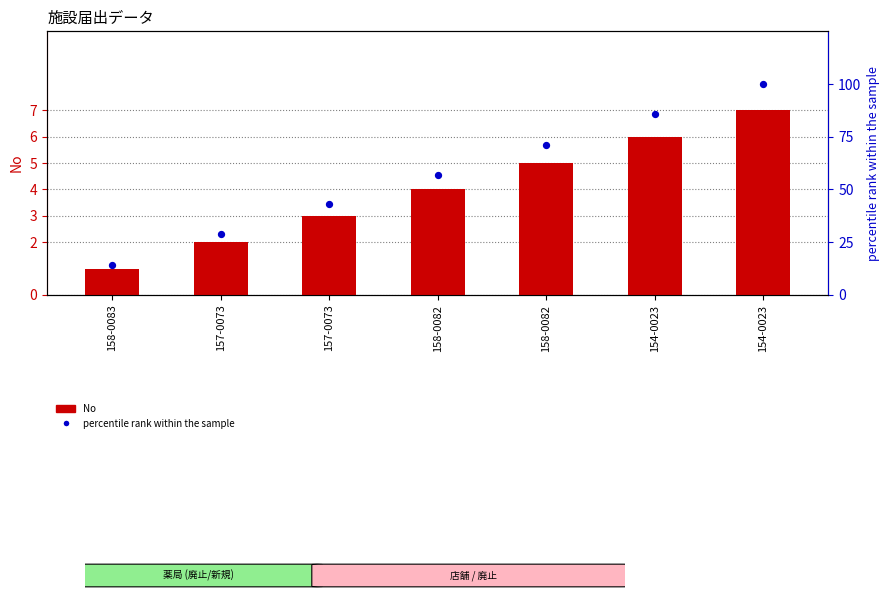

Is the value of No at 158-0082 greater than the value of percentile rank within the sample at 157-0073?

No